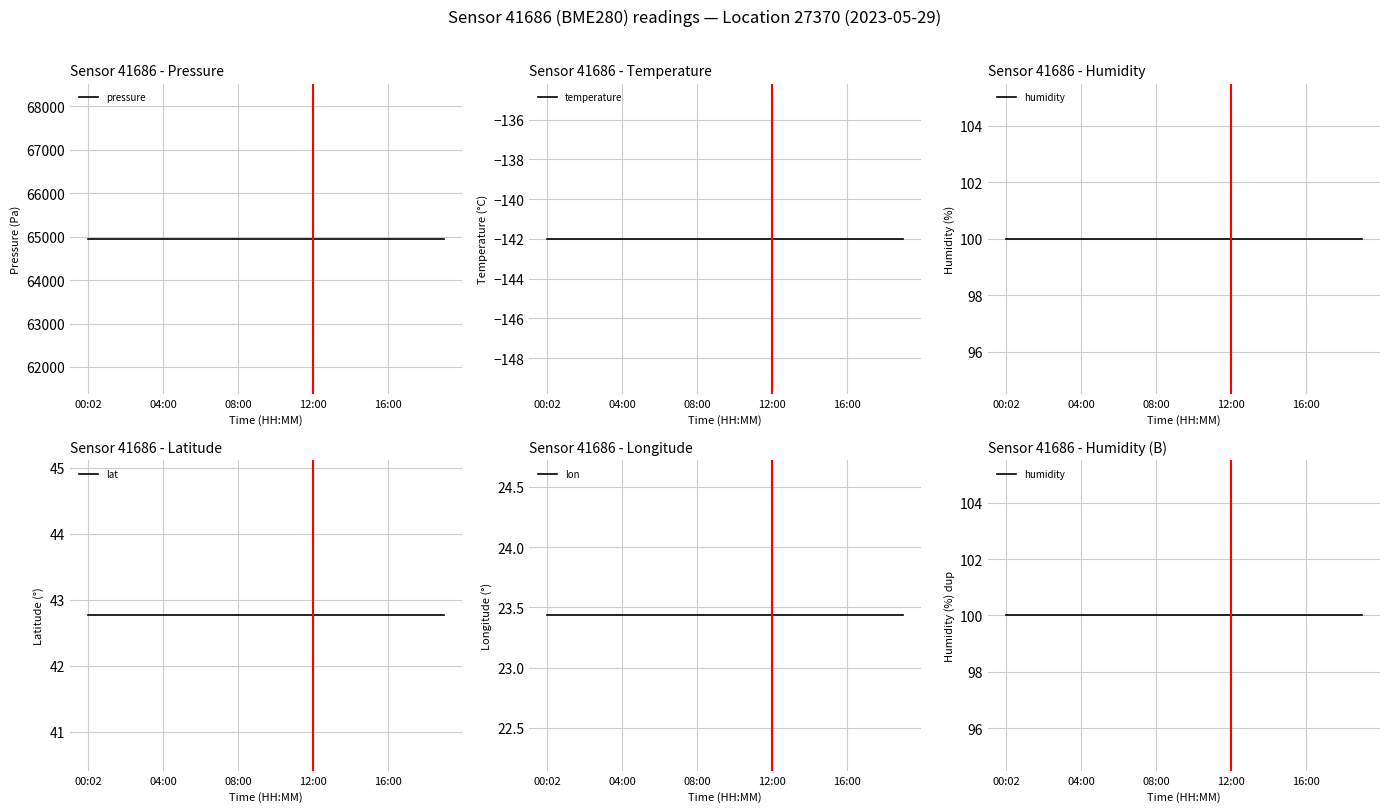

Does the chart display data point markers on the line(s)?

No